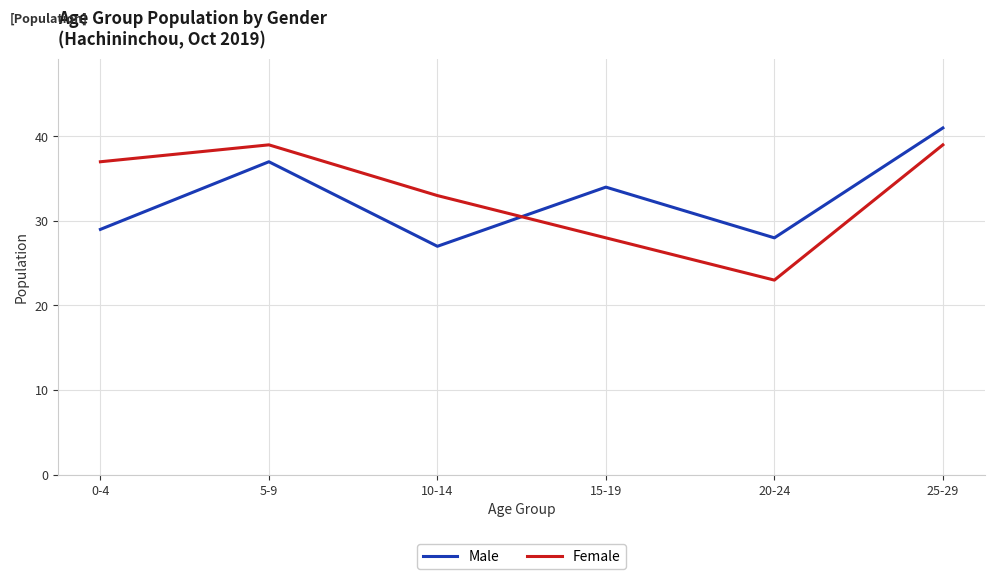

Where is the first local minimum for Female?

20-24